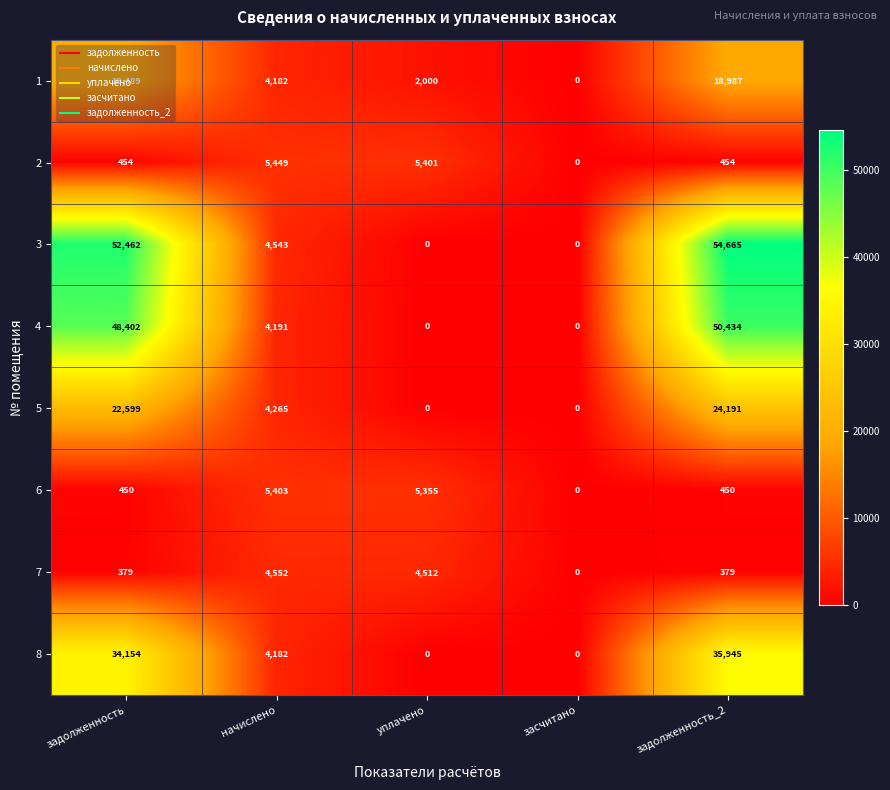

What is the sum of the 2 values at уплачено and начислено?

10850